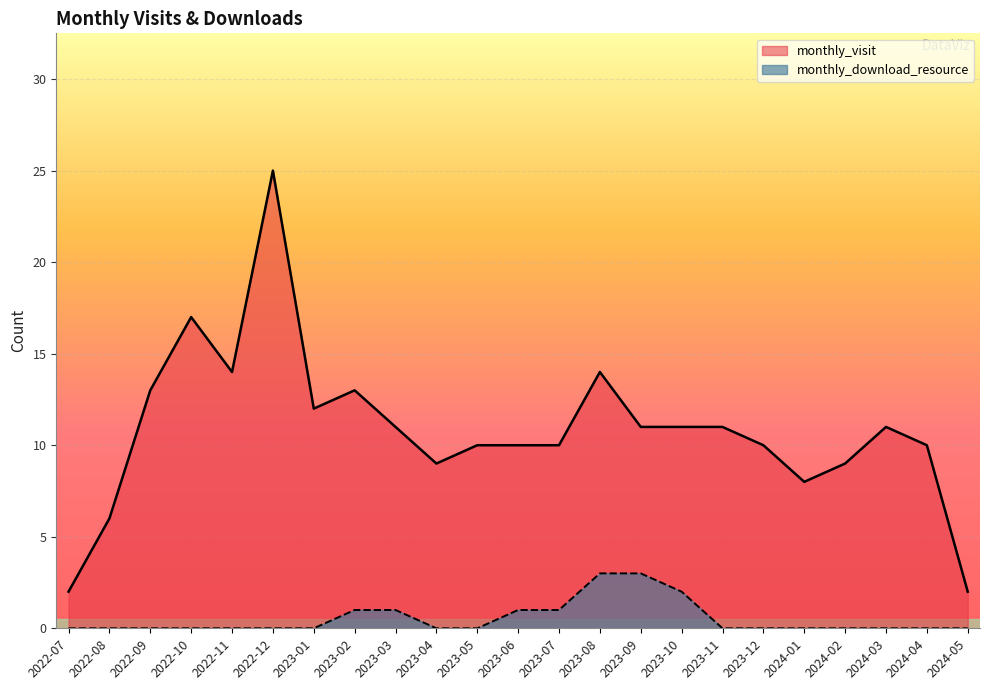

How many values in the monthly_visit series are below 11?

11